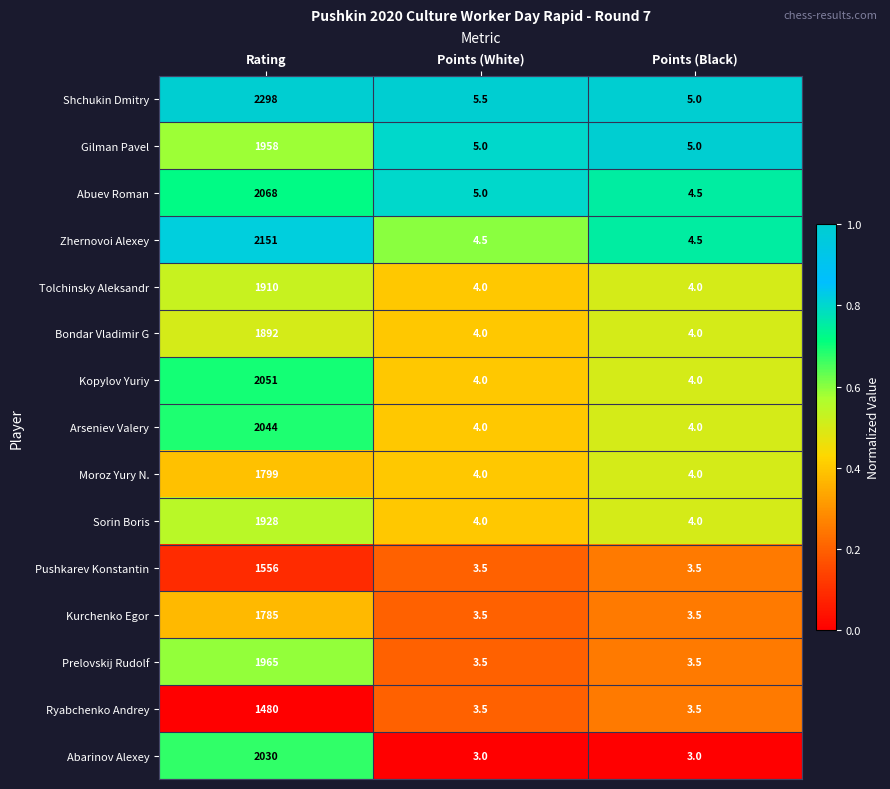

Count the number of data series in this chart.

15